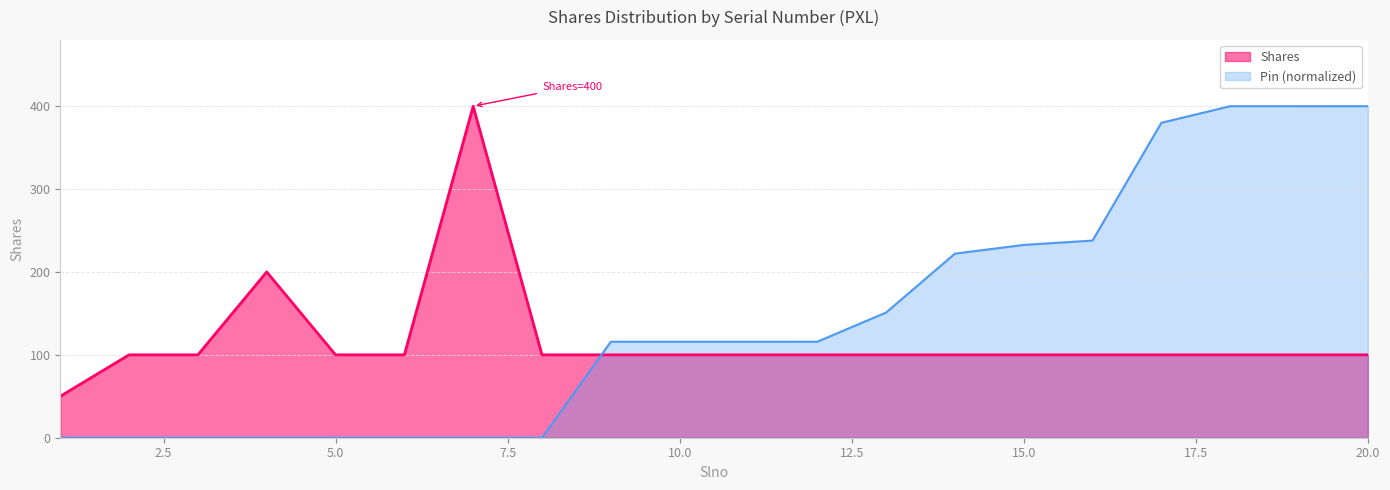

What is the value of the 9th point from the left?

100